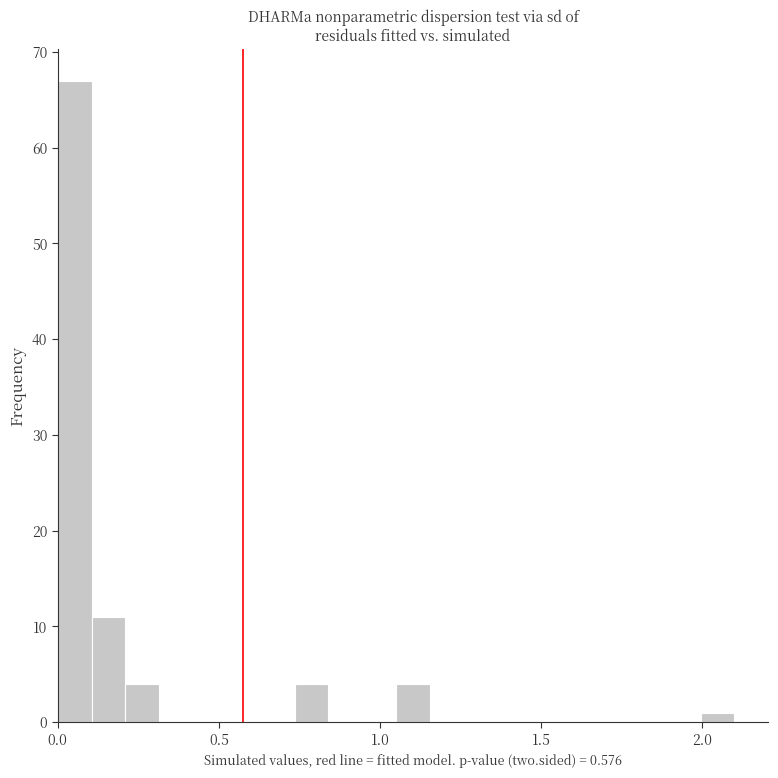

Around what value on the x-axis is the tallest bar? Give the approximate position of its centre, as read against the axis.

0.05